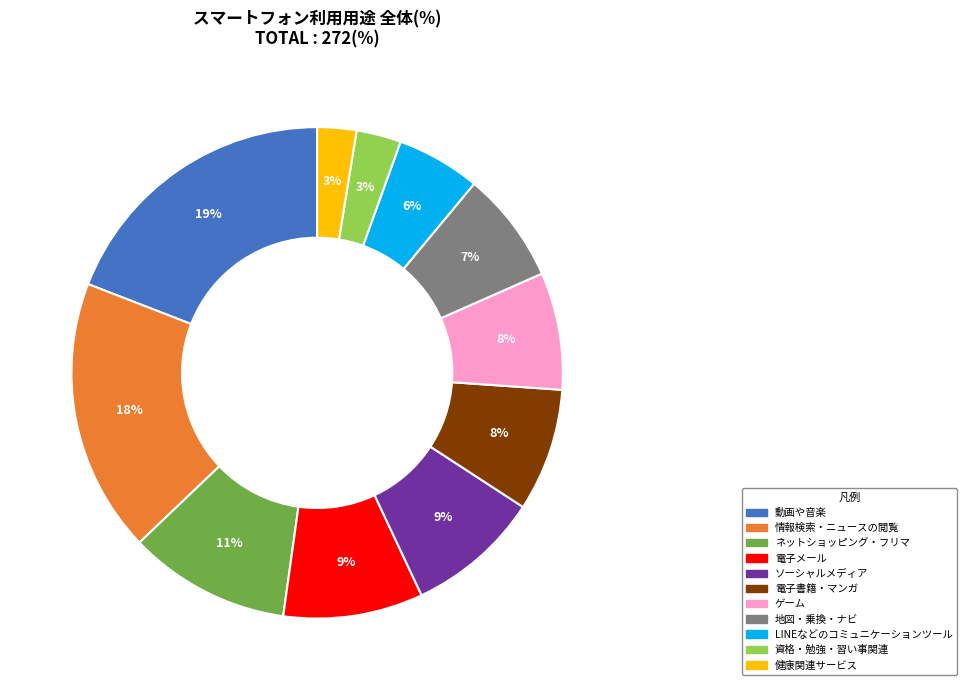

Which category has the biggest portion of the pie?

動画や音楽